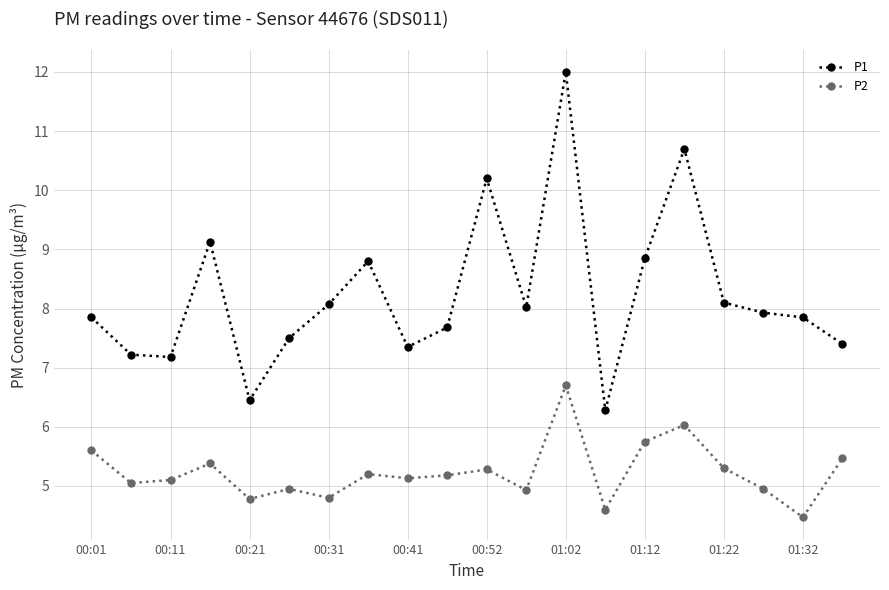

What is the value of the P2 point at the 3rd from the left?

5.1